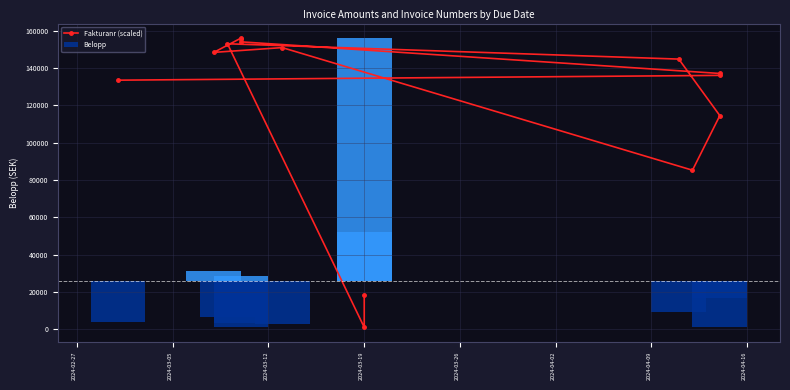

Is it true that the value at 2024-04-09 is 221741.6?

False